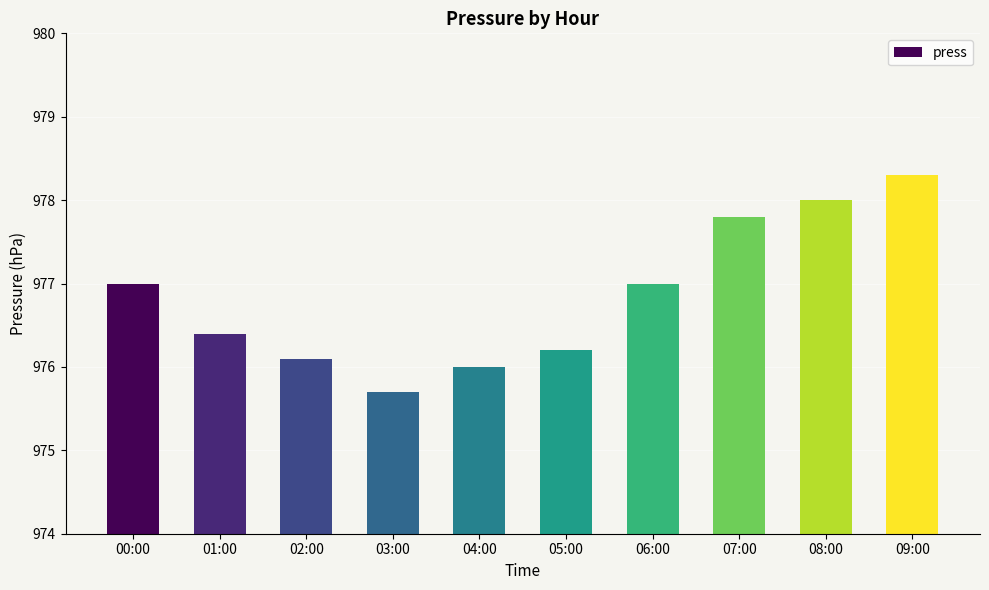

What is the maximum value shown in the chart?

978.3